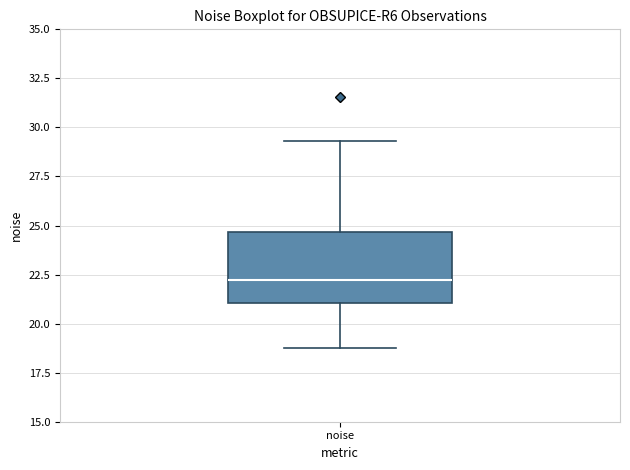

Where does the lower whisker of the box for noise end on the y-axis? The values are not printed on the chart, so give them approximately, as read against the axis.

19.0